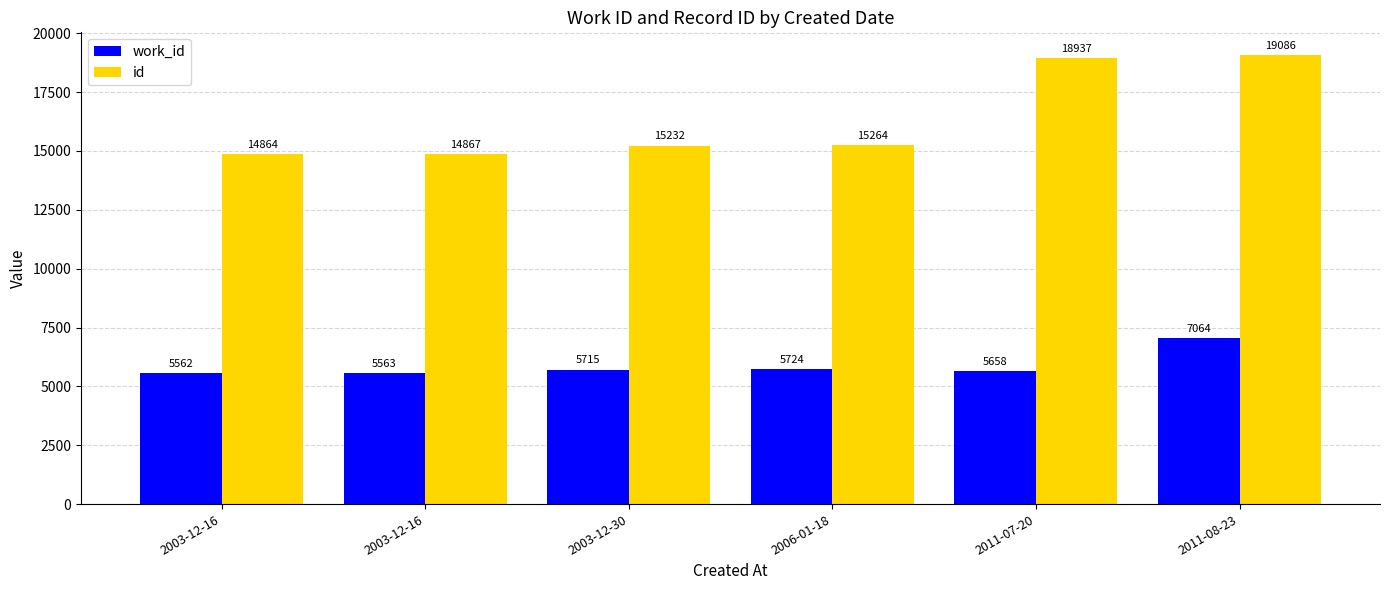

True or false: id has a value of 15264 at 2006-01-18.

True